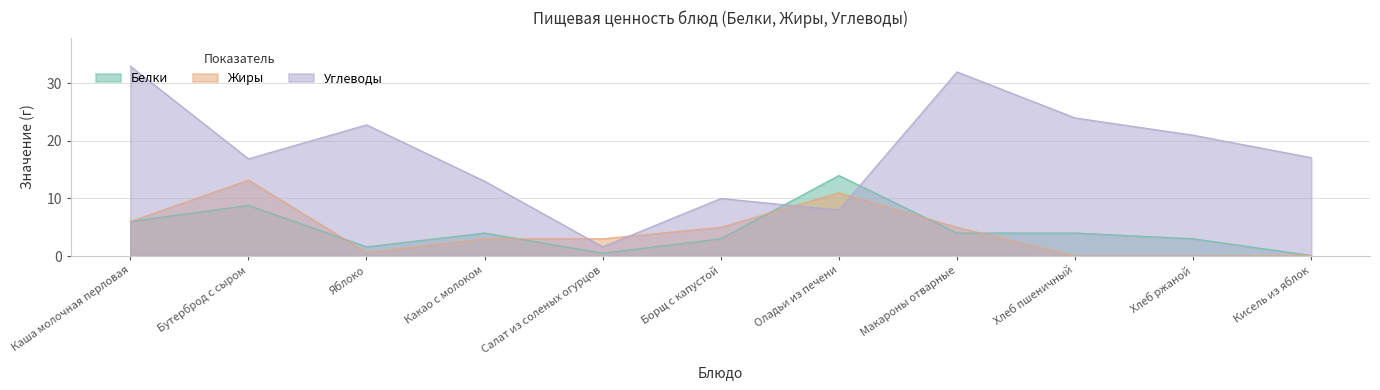

What is the value of the Жиры point at the 7th from the left?

11.0